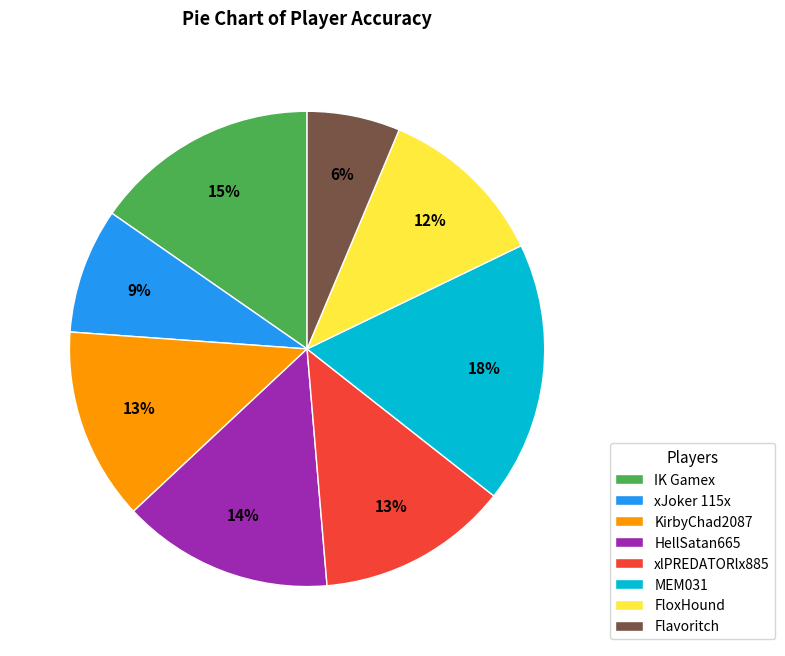

How many segments does this pie chart have?

8